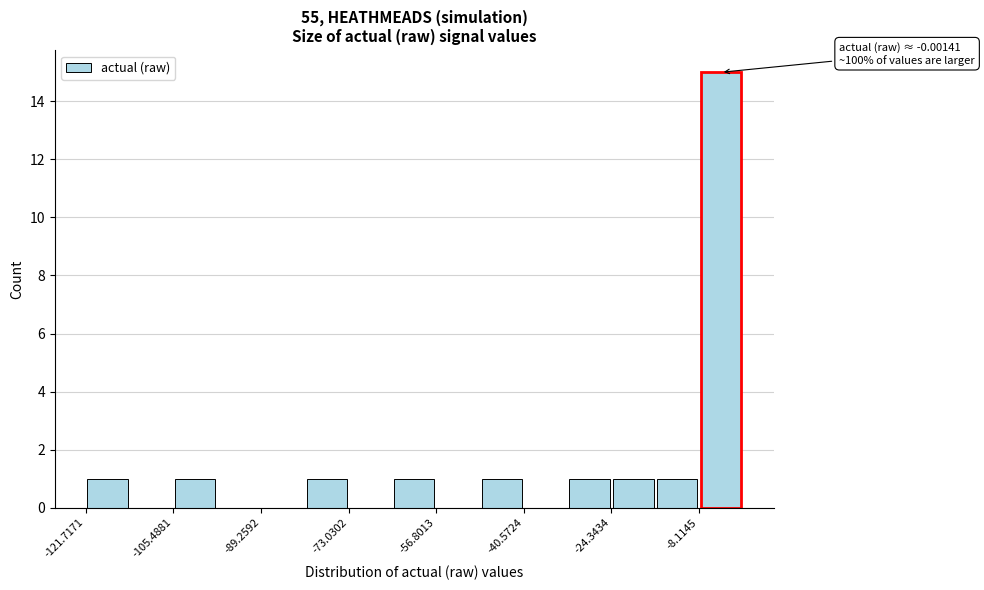

Which range on the x-axis has the tallest bar?

-8 to 0